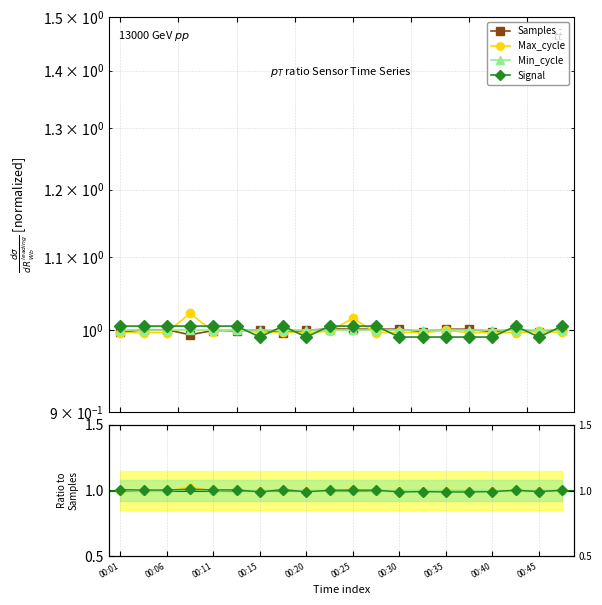

The value of Signal at 00:30 is 1.0. True or false?

True